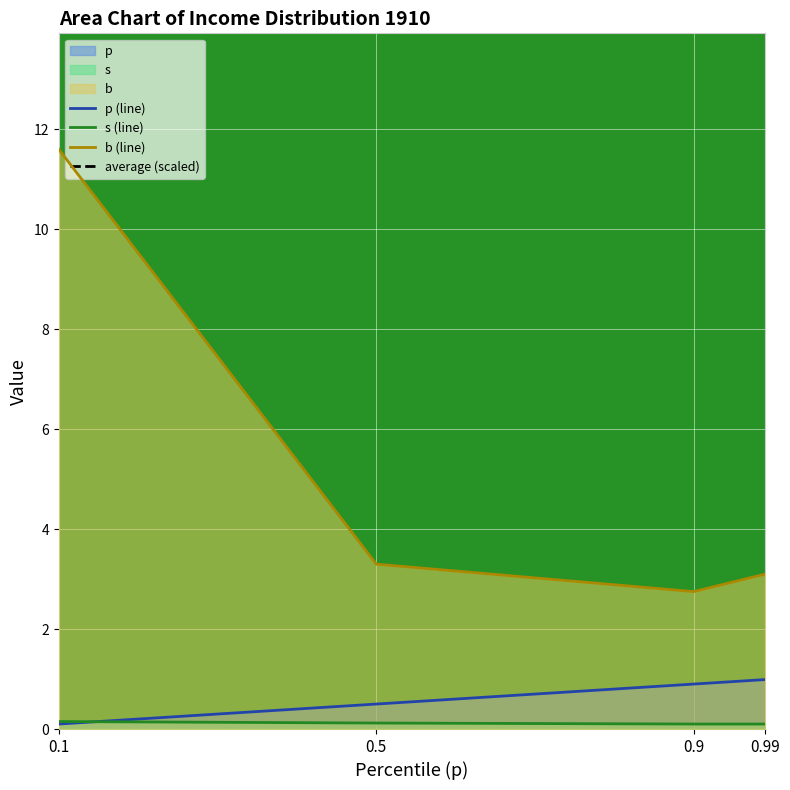

At 0.9, list the series in order from smallest to largest.

s (line), p (line), b (line), average (scaled)